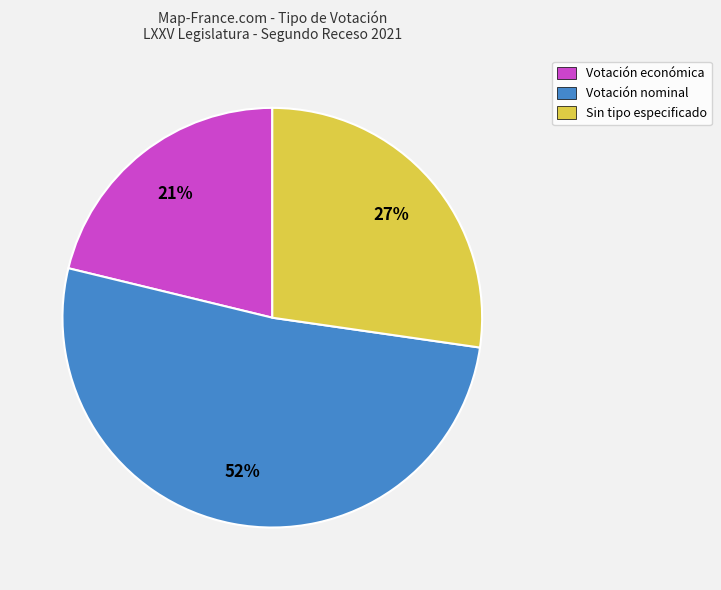

To the nearest percent, what percentage of the pie is Votación nominal?

52%